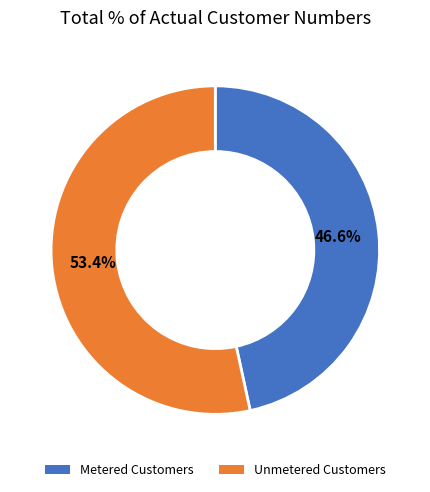

Which category has the smallest portion of the pie?

Metered Customers